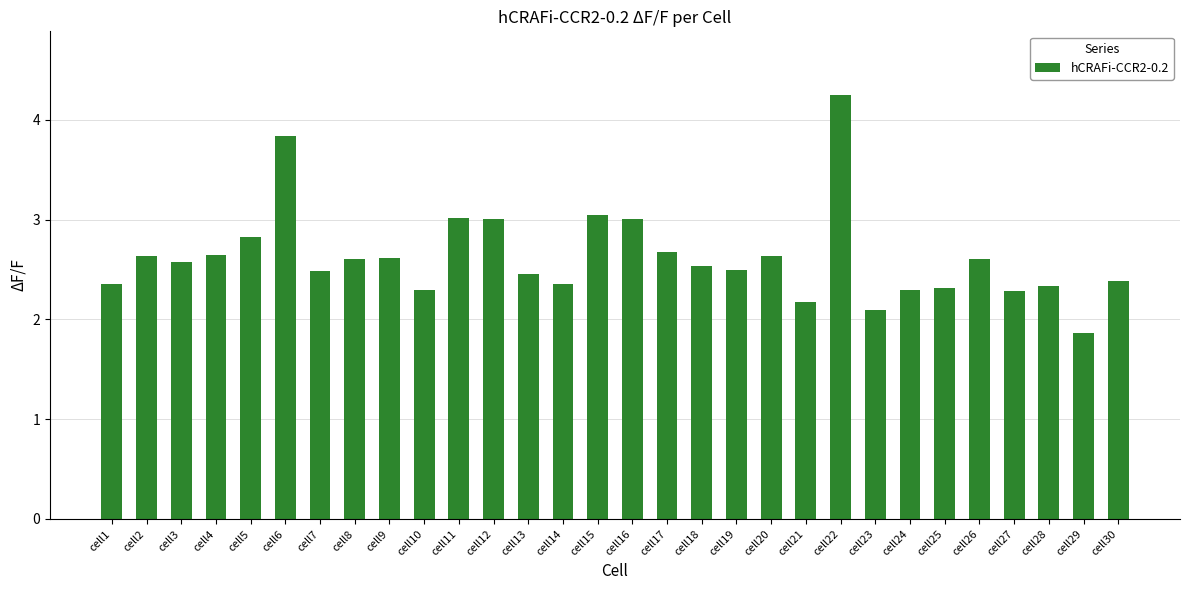

What is the value of the 9th bar from the left?

2.6